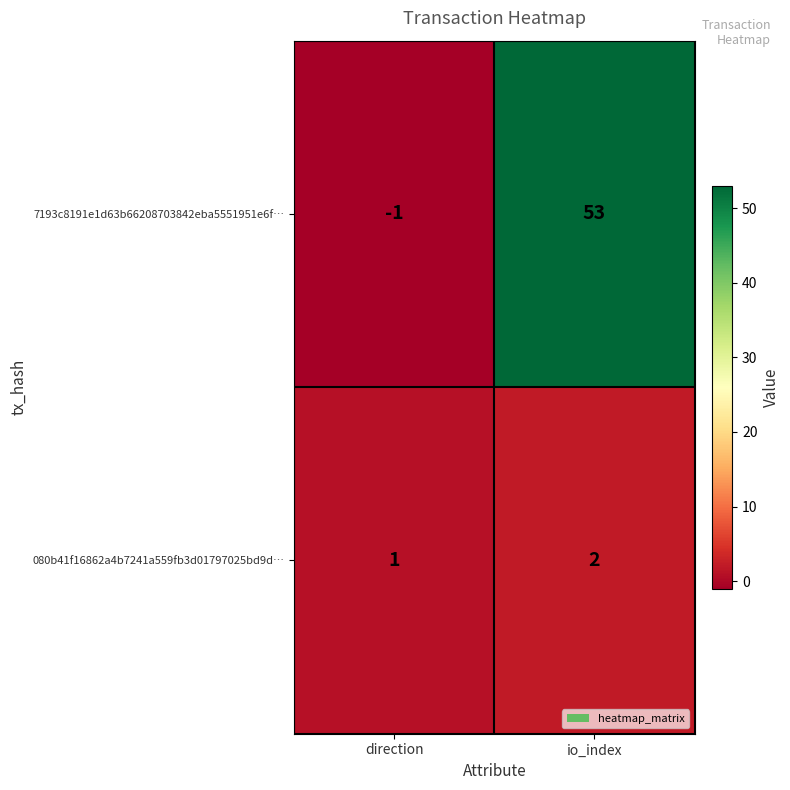

Which series has the largest total across all categories?

7193c8191e1d63b66208703842eba5551951e6f…